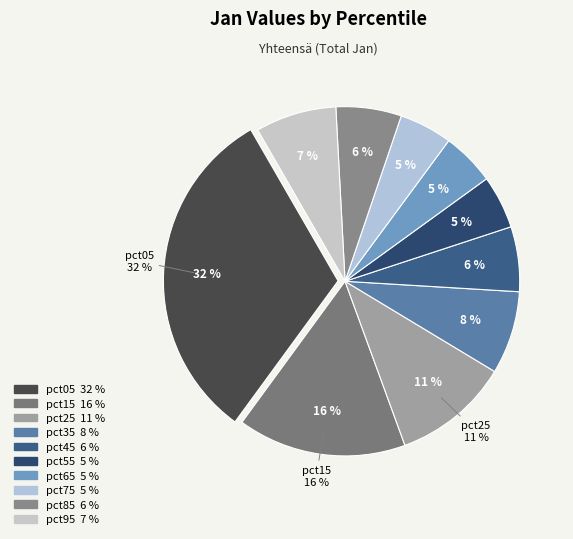

True or false: pct05 accounts for 22% of the total.

False